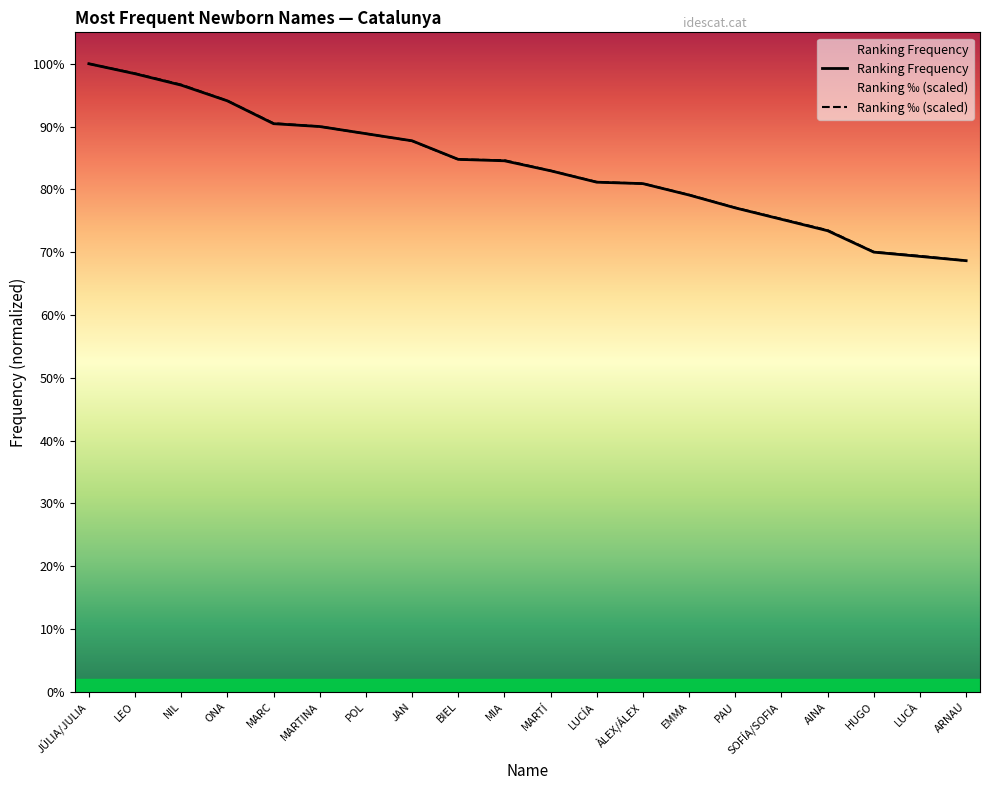

True or false: Ranking ‰ has more than 2 points higher than both neighbors.

False